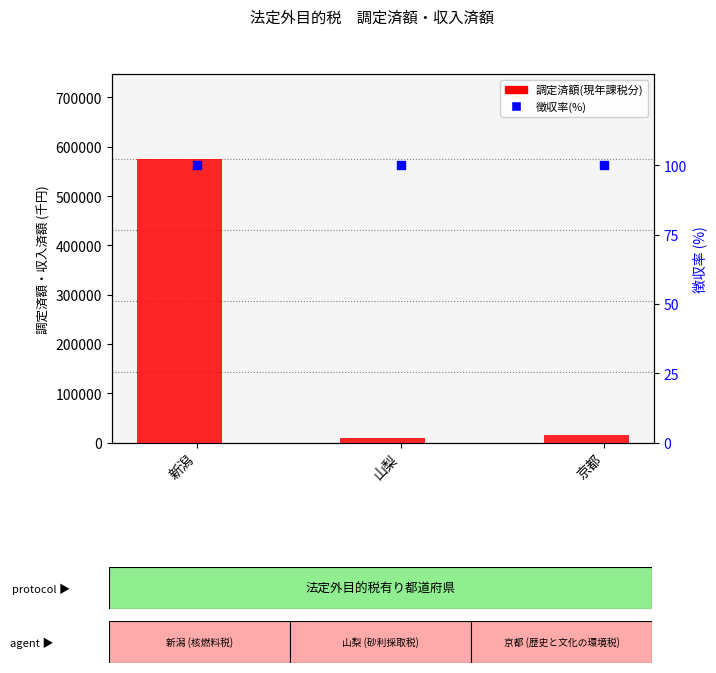

At how many categories does at least one series exceed 137063?

1